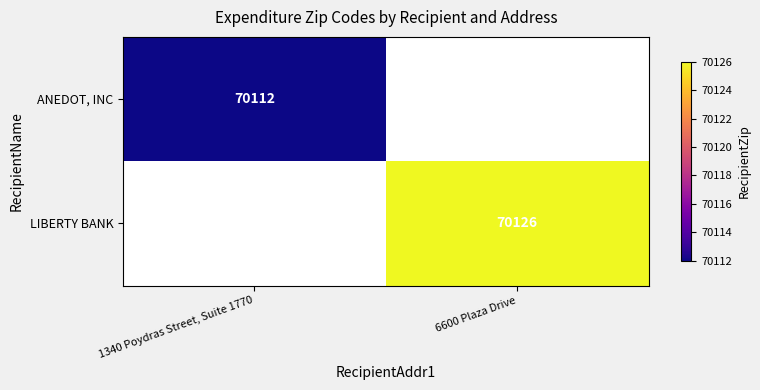

Which has a higher value, 1340 Poydras Street, Suite 1770 or 6600 Plaza Drive?

6600 Plaza Drive